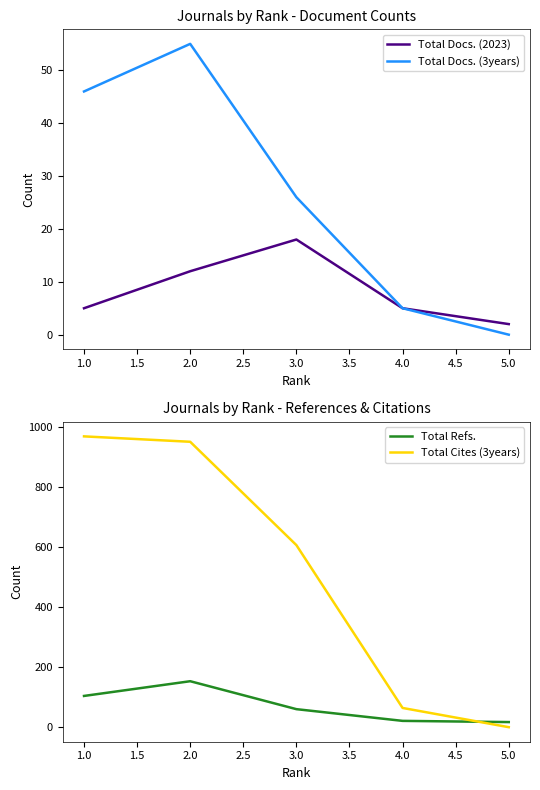

What is the difference between the second highest and minimum values in the Total Docs. (2023) series?

10